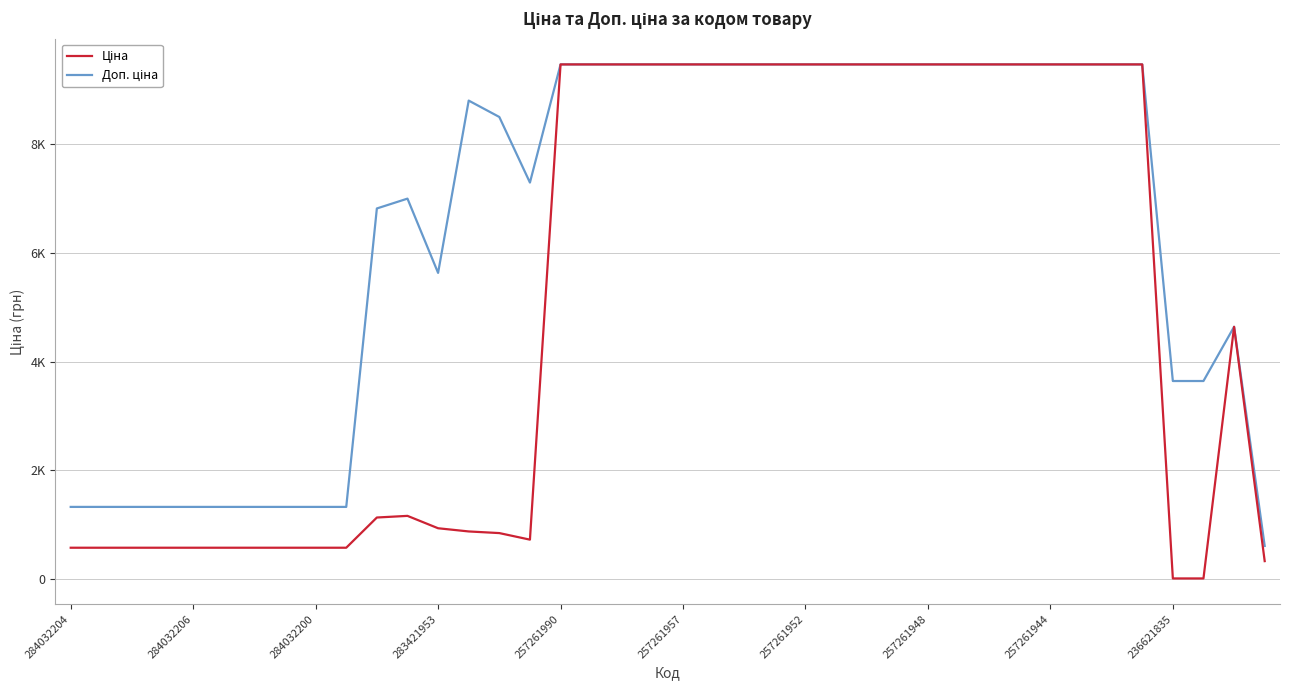

Does the chart display data point markers on the line(s)?

No